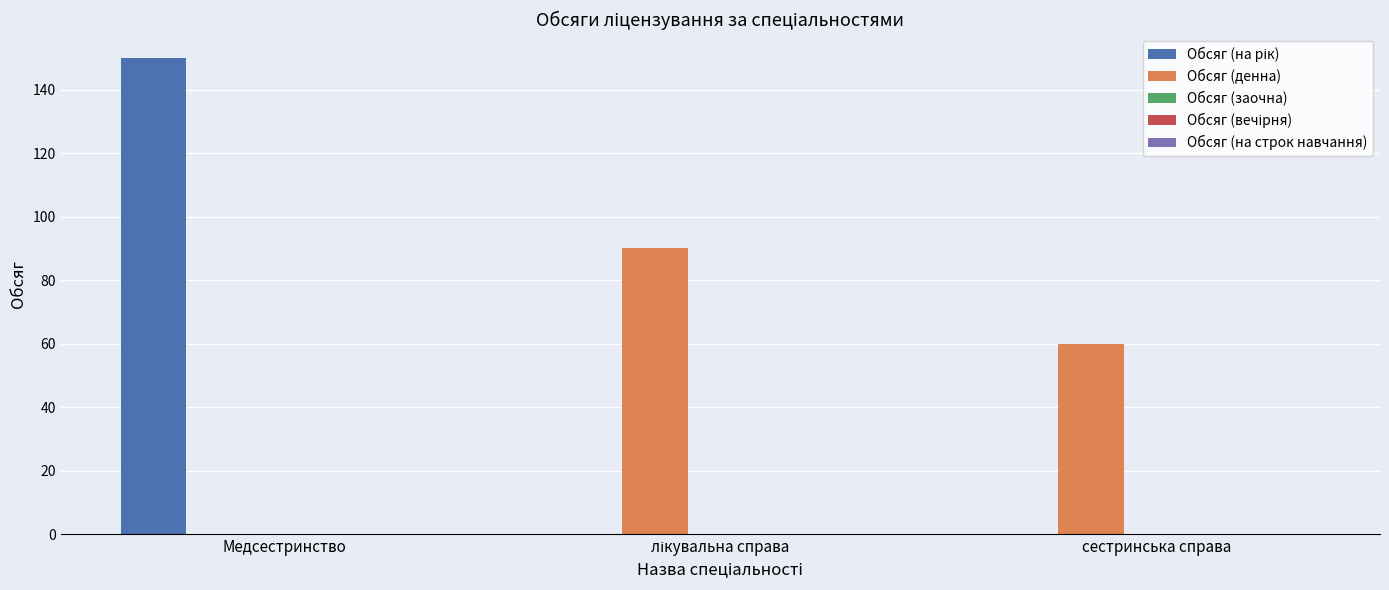

What is the sum of all Обсяг (денна) values?

150